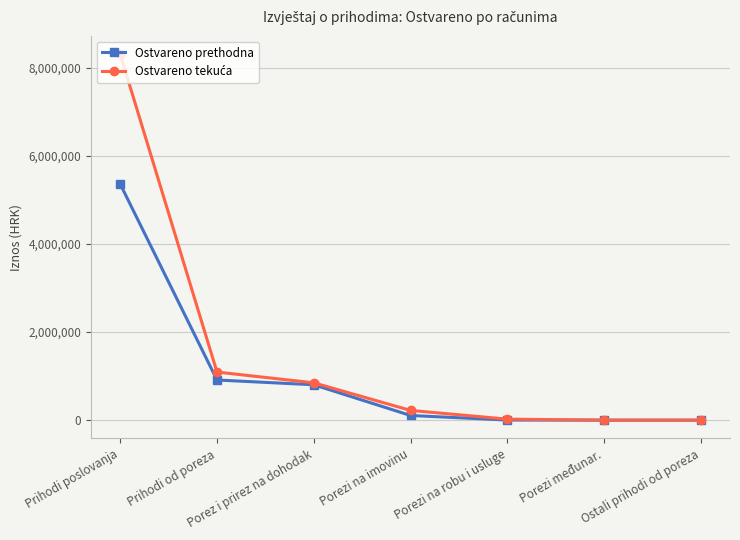

What is the difference between the Ostvareno prethodna values at Prihodi poslovanja and Porezi na robu i usluge?

5354918.0